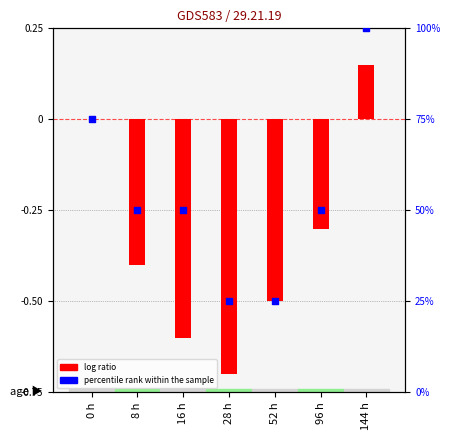

Which series has the widest spread of Y values?

percentile rank within the sample